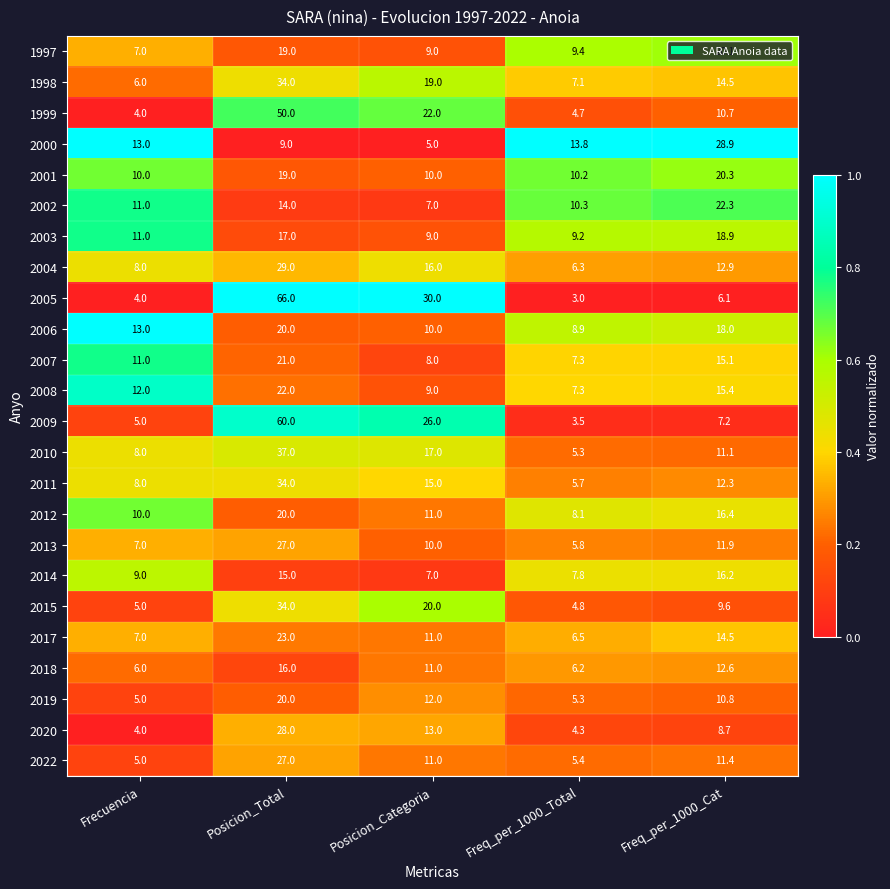

What is the difference between the maximum and minimum values in the 2004 series?

22.7